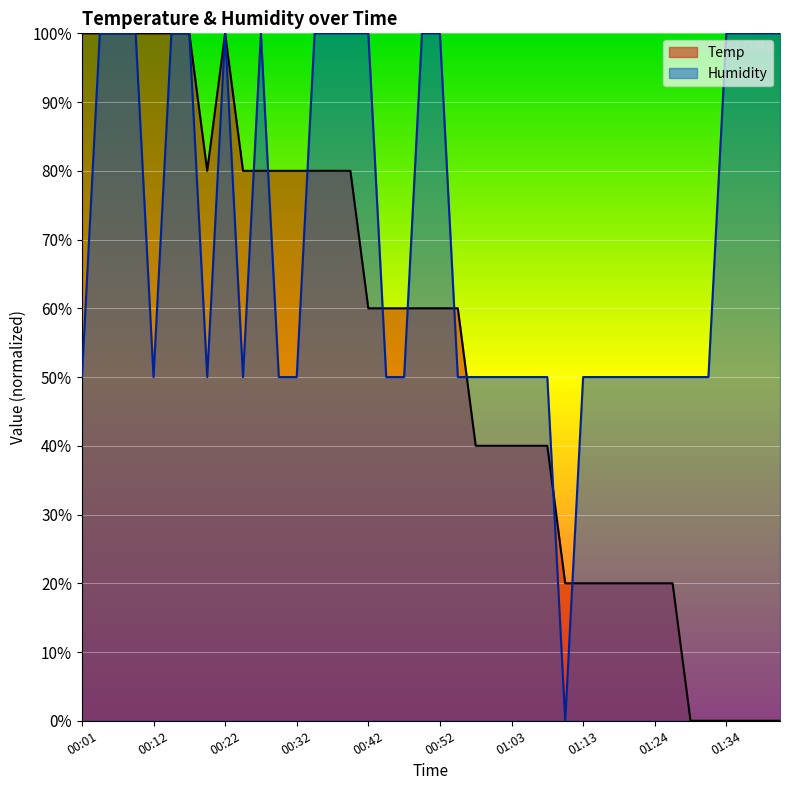

What is the label of the 37th point from the left?

01:34